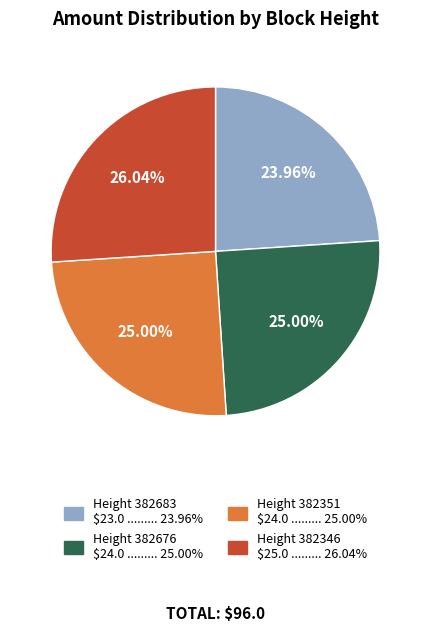

Is there any slice that represents more than half of the pie?

No